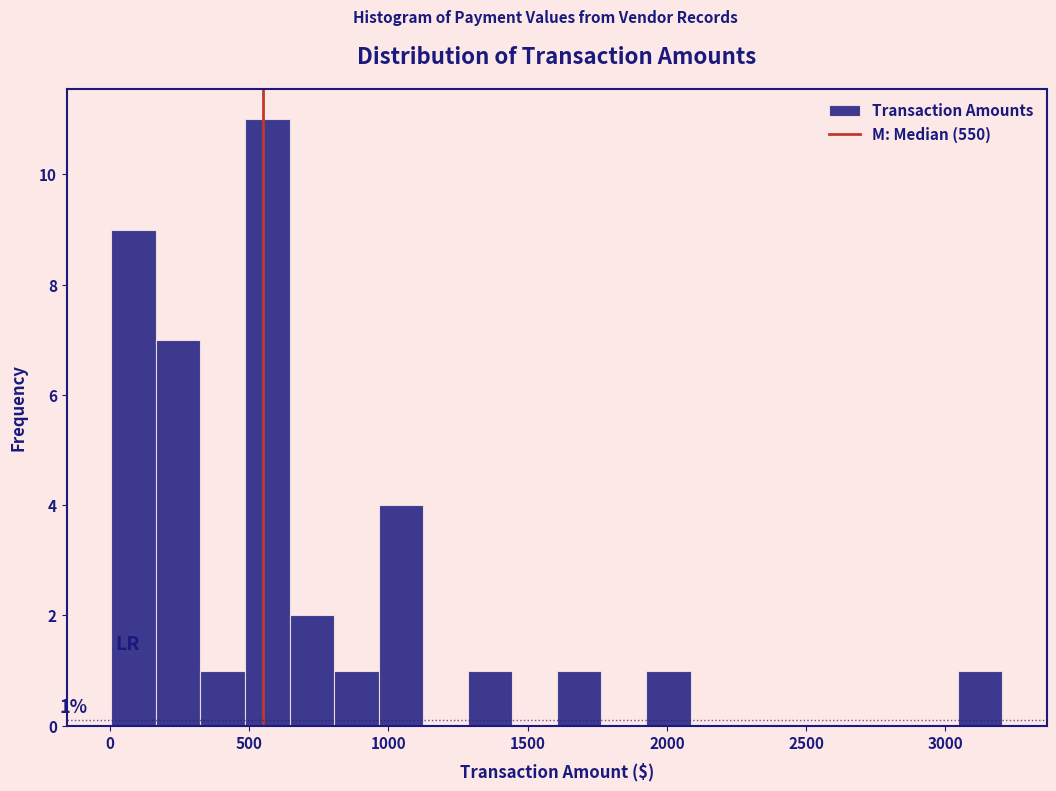

Read against the x-axis, roughly where is the centre of the tallest bar?

550